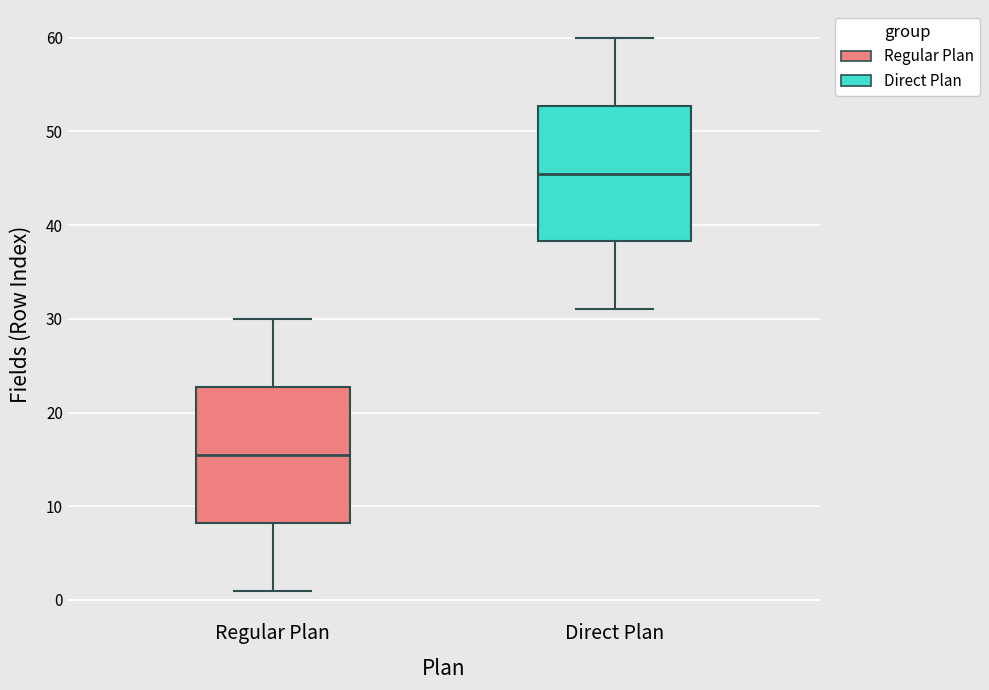

Which box has the highest median line?

Direct Plan